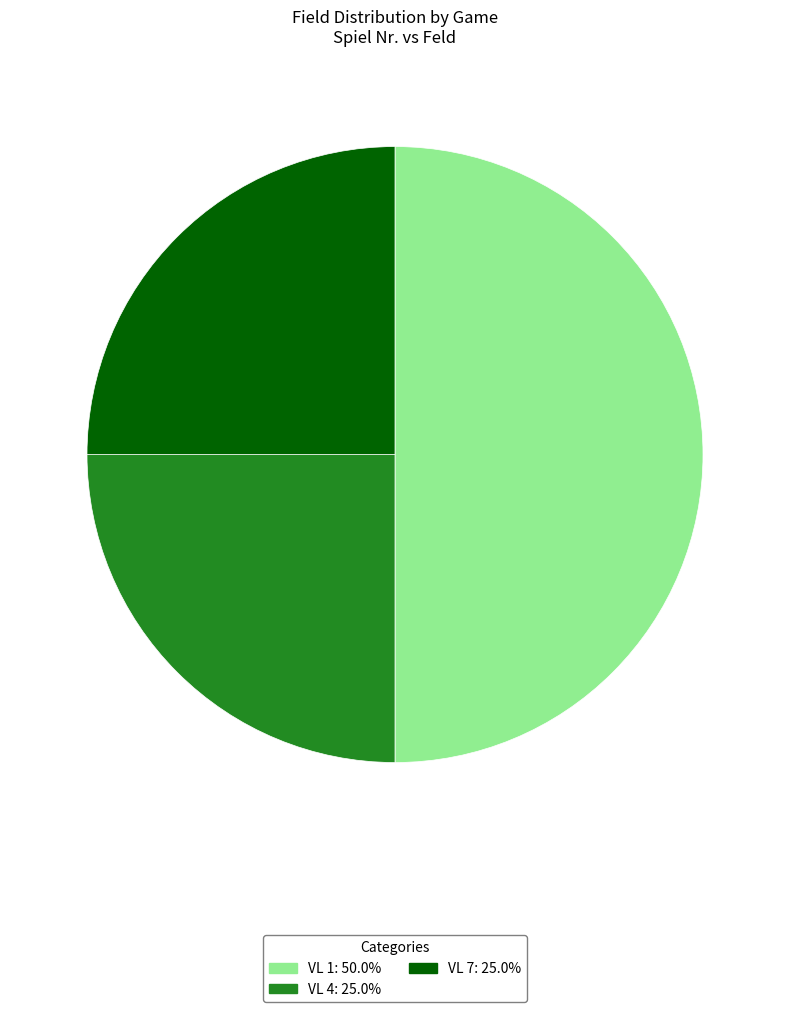

Does VL 4 account for over 50% of the chart?

No